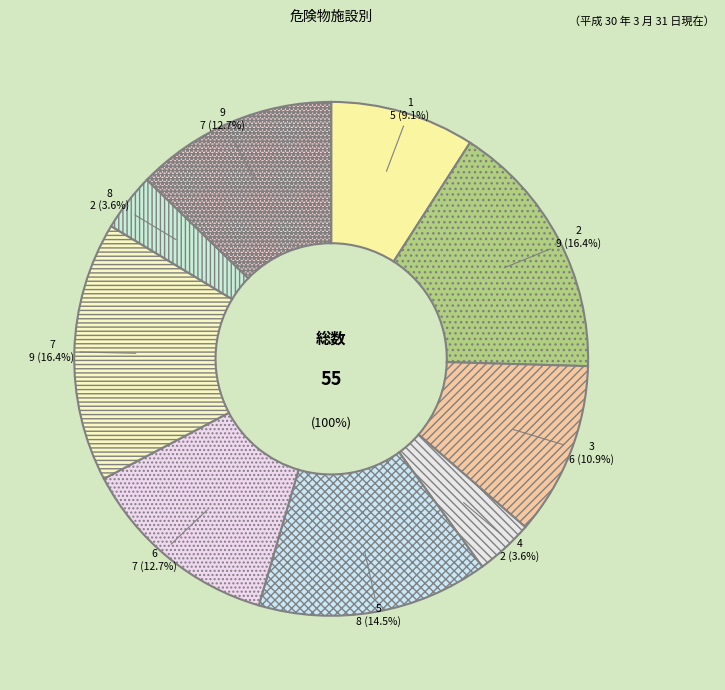

True or false: 7 accounts for 10% of the total.

False